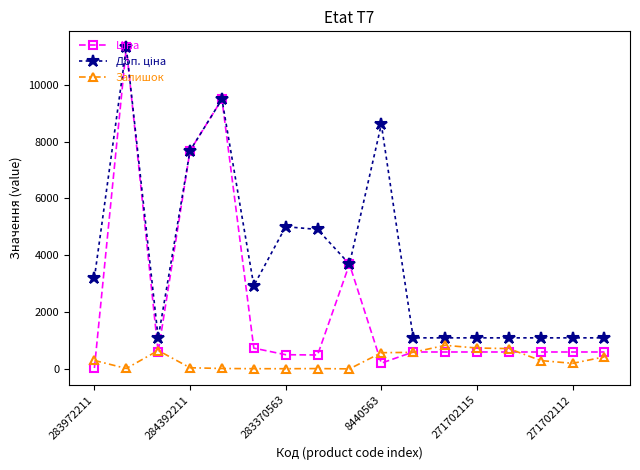

What is the maximum value shown in the chart?

11312.5